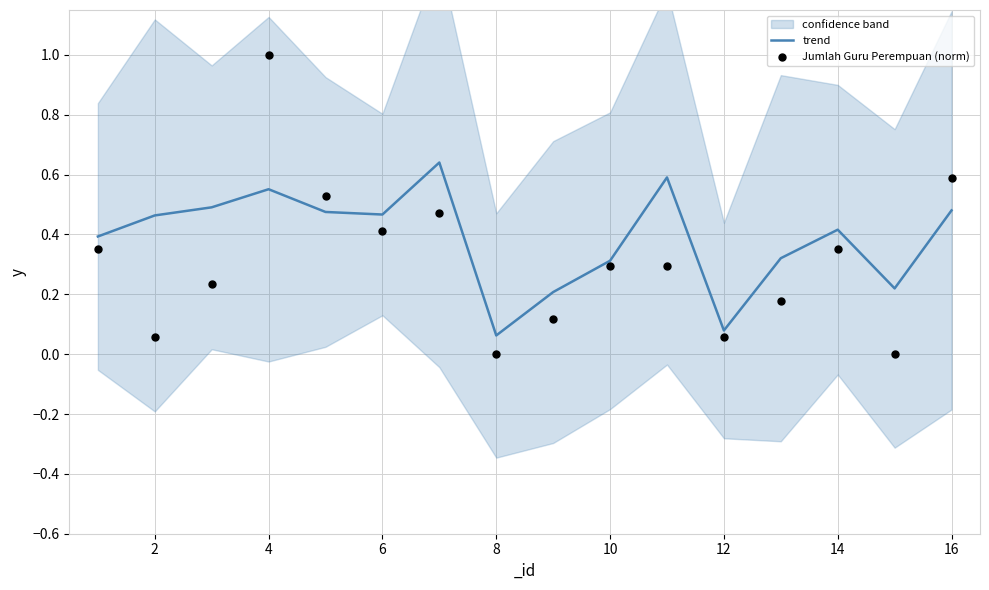

Which series has the widest spread of Y values?

Jumlah Guru Perempuan (norm)